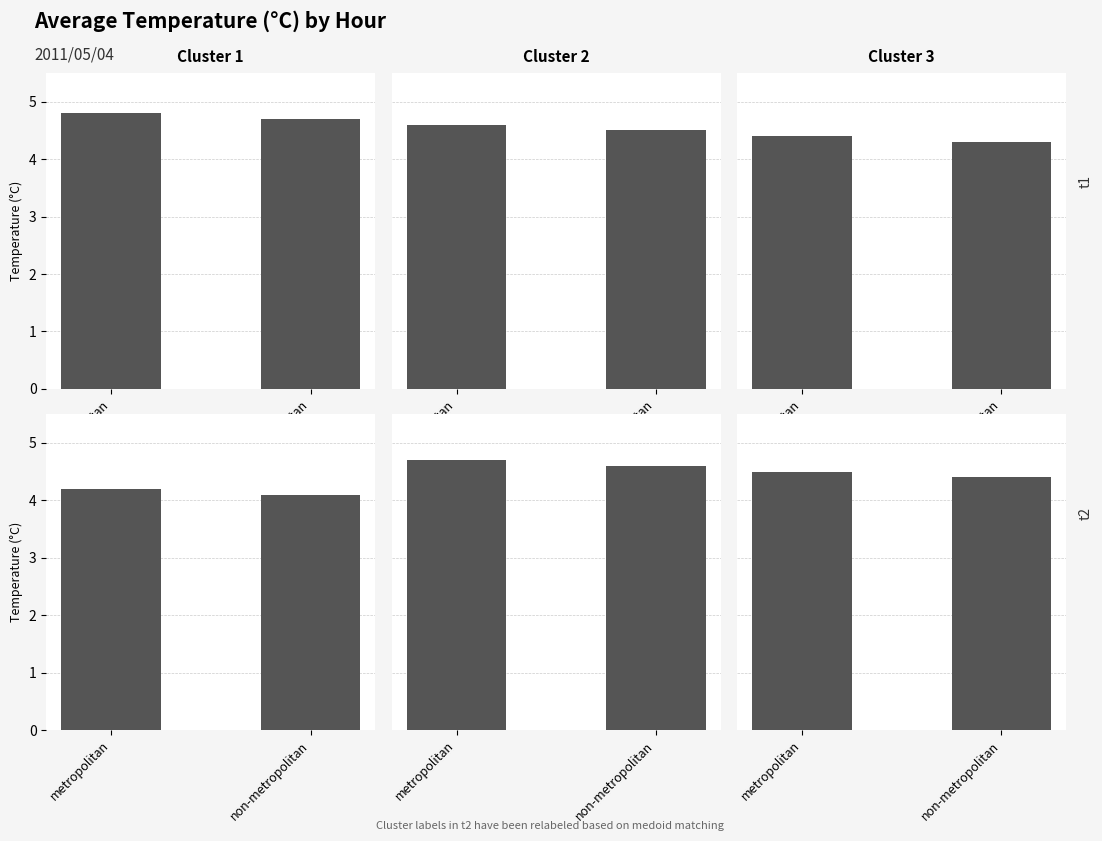

Are the bars grouped side by side (vs. stacked)?

Yes